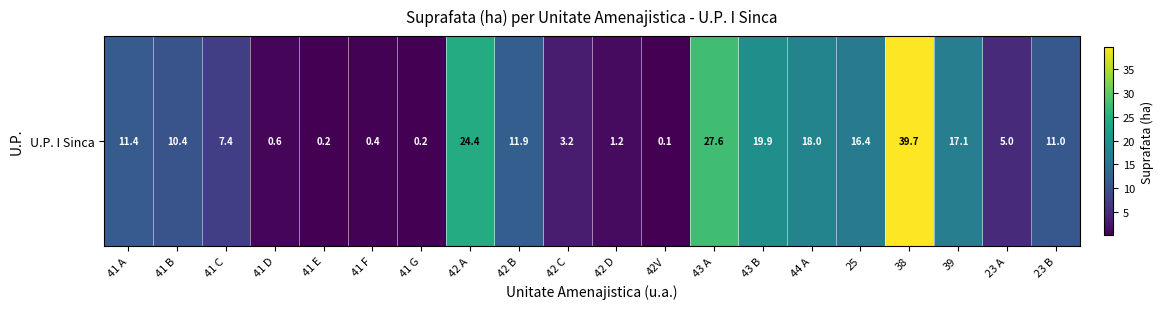

Which category has the highest value across all series?

38